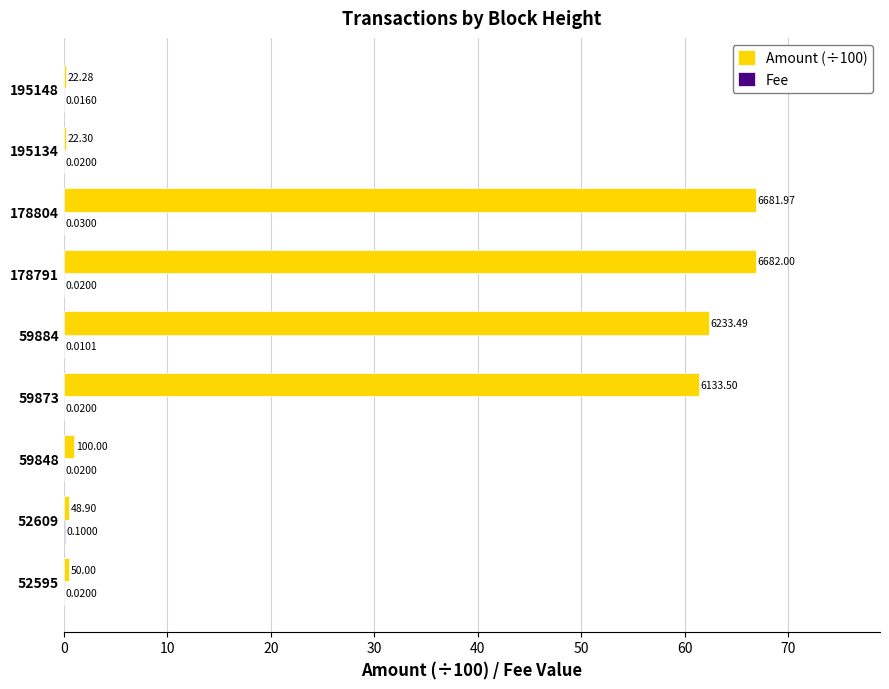

What is the sum of all Amount (÷100) values?

259.7